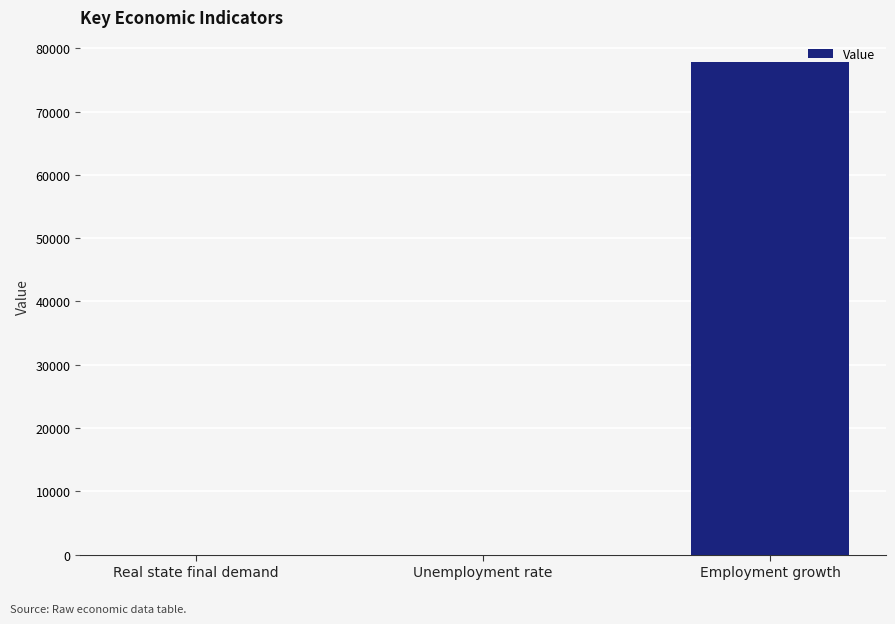

The chart shows a value of 77900.0 at Employment growth. True or false?

True